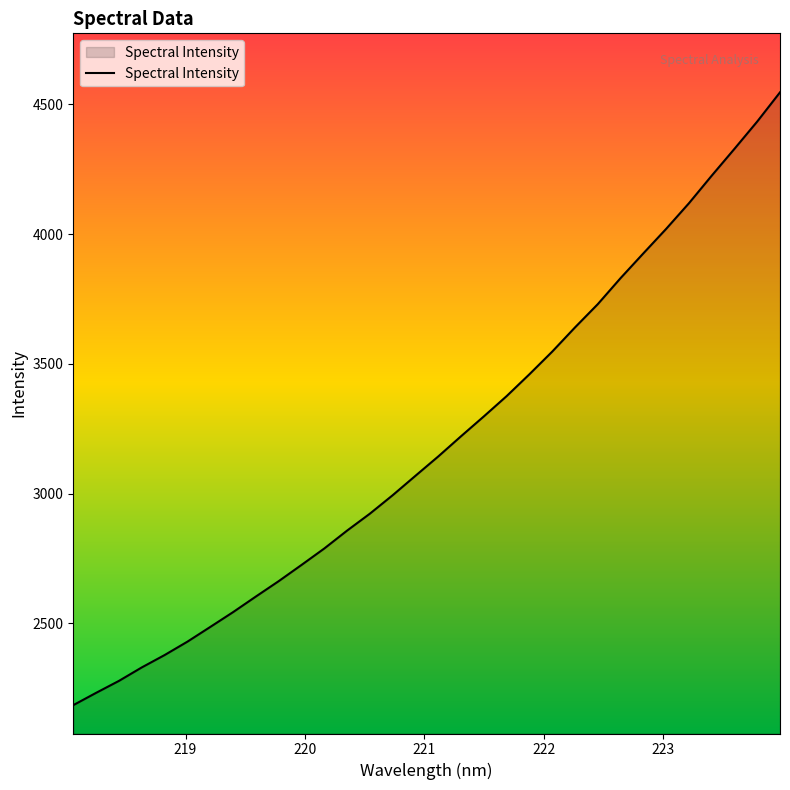

What is the minimum value shown in the chart?

2185.4